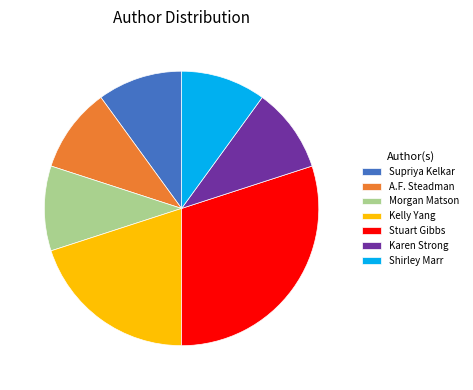

Does Kelly Yang account for over 50% of the chart?

No